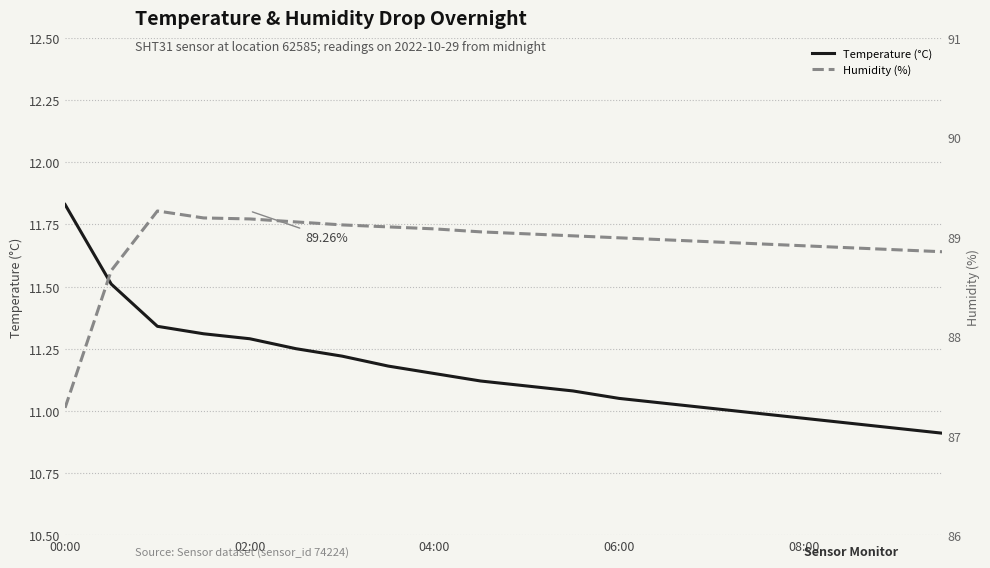

What is the highest value of the Temperature (°C) series?

11.8